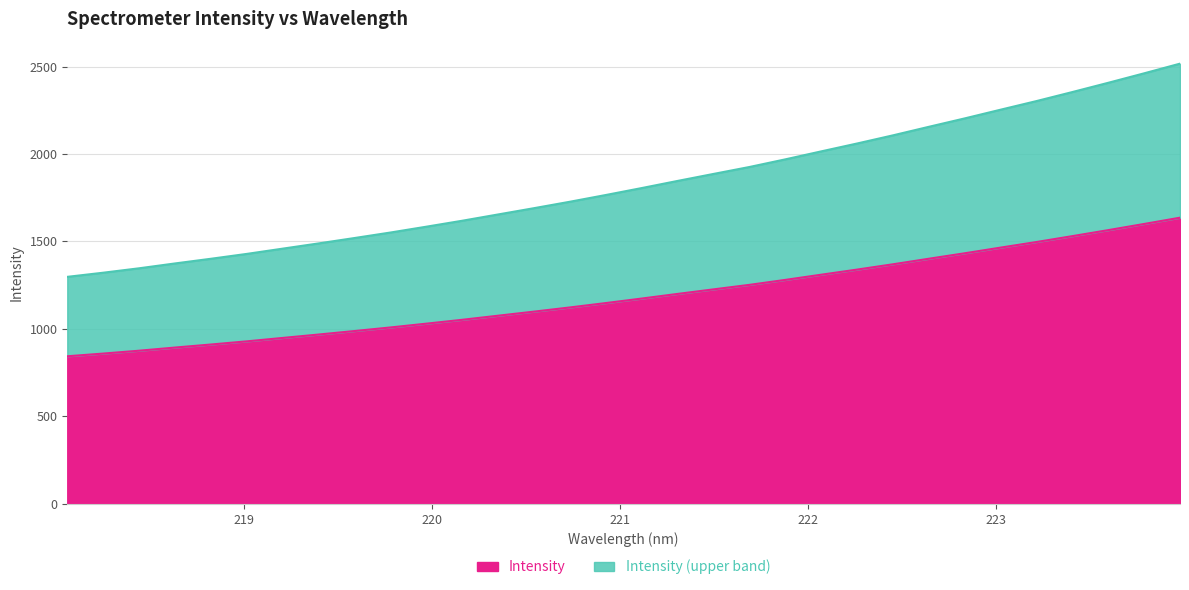

What is the difference between the maximum and minimum values in the Intensity series?

792.3